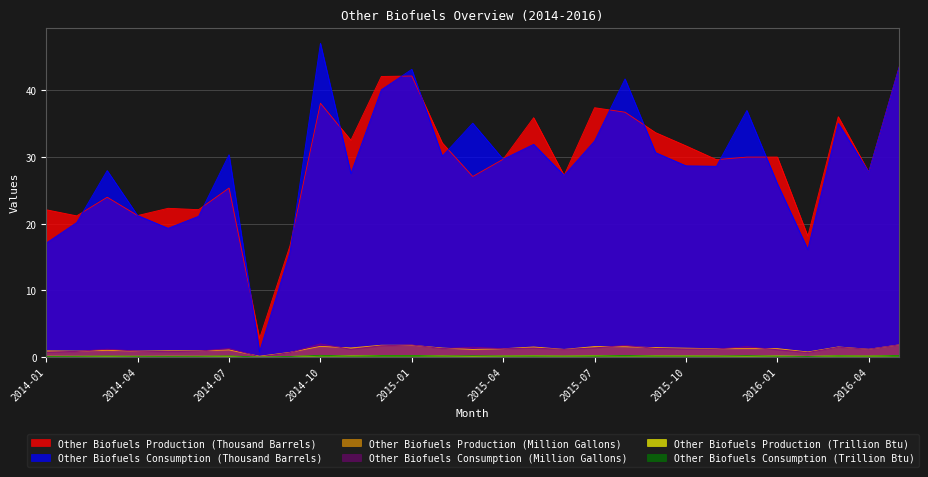

Rank the series at 2014-10 from lowest to highest value.

Other Biofuels Production (Trillion Btu), Other Biofuels Consumption (Trillion Btu), Other Biofuels Production (Million Gallons), Other Biofuels Consumption (Million Gallons), Other Biofuels Production (Thousand Barrels), Other Biofuels Consumption (Thousand Barrels)